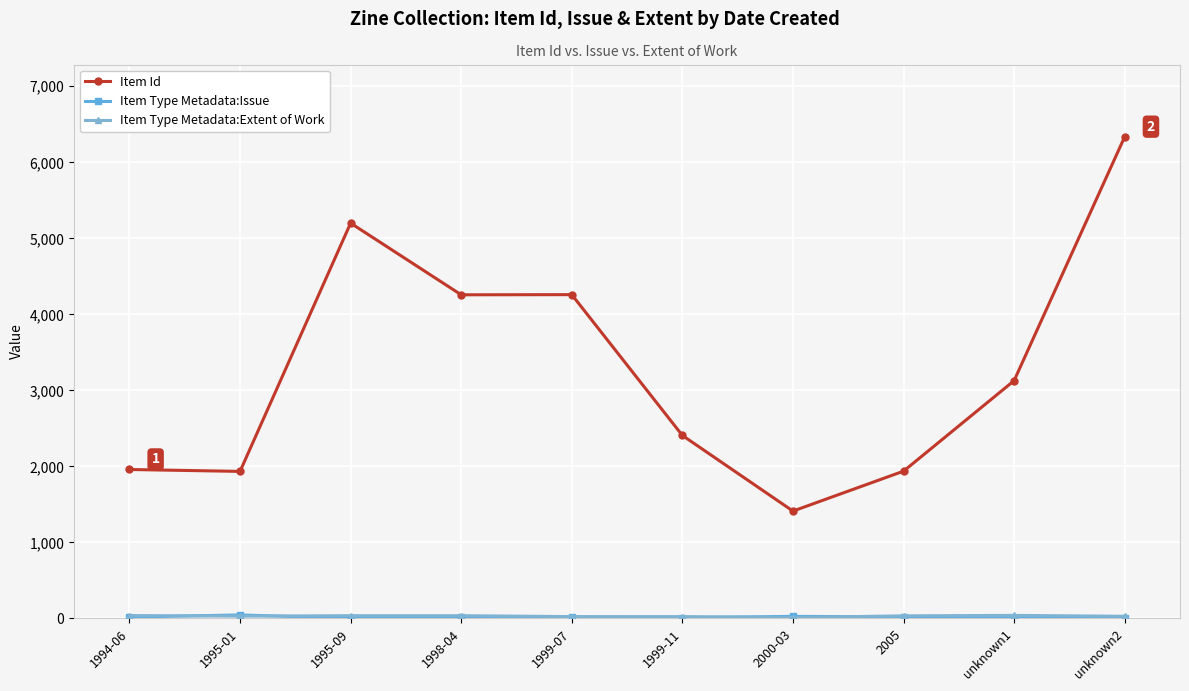

At how many categories does at least one series exceed 903?

10